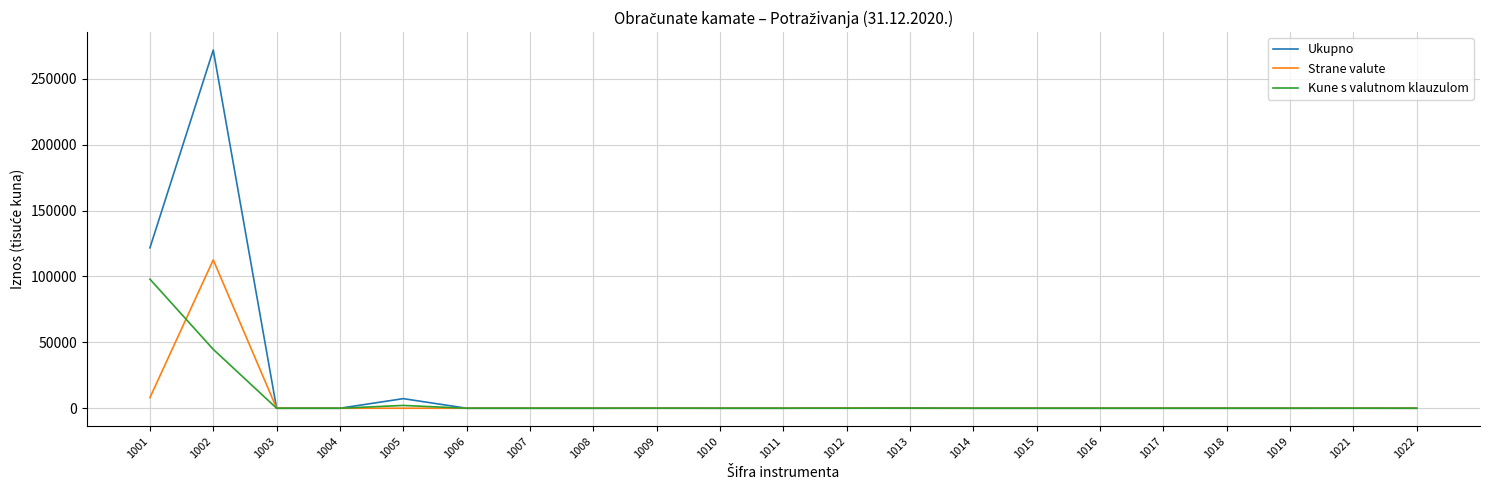

At which category is the sum across all series the highest?

1002